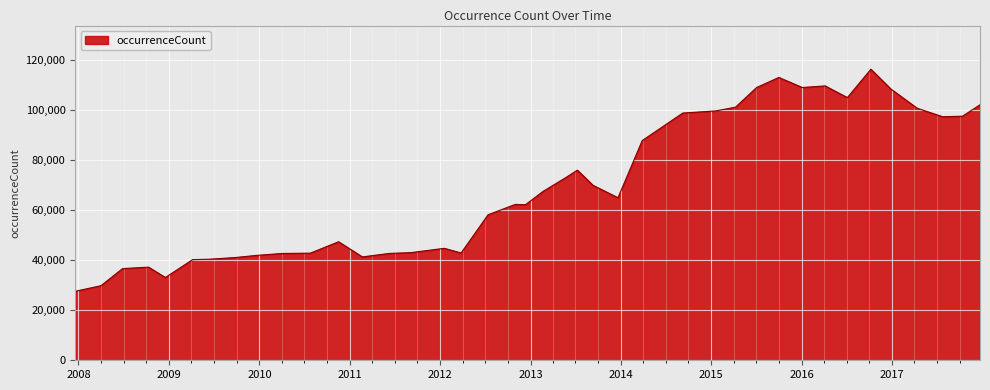

What is the difference between the maximum and minimum values?

88615